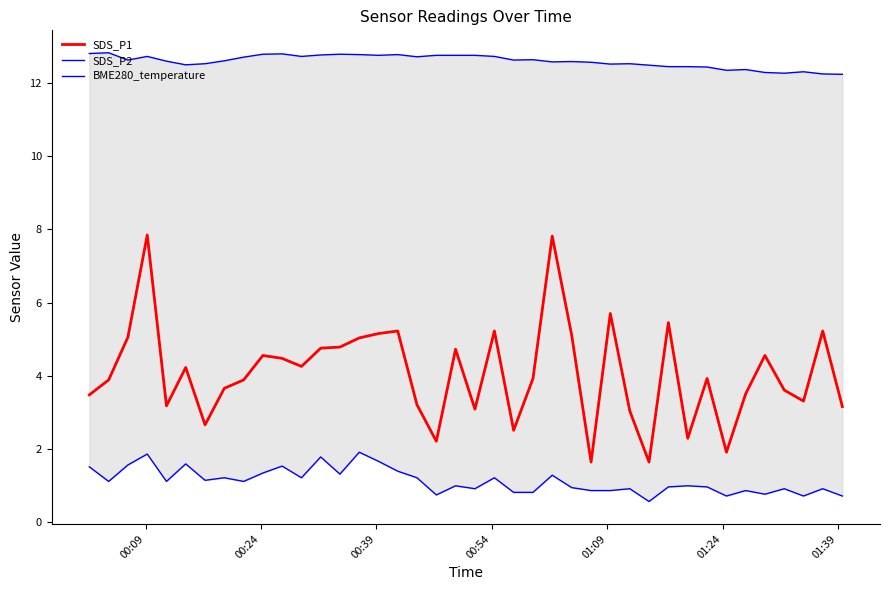

Count the number of data series in this chart.

3